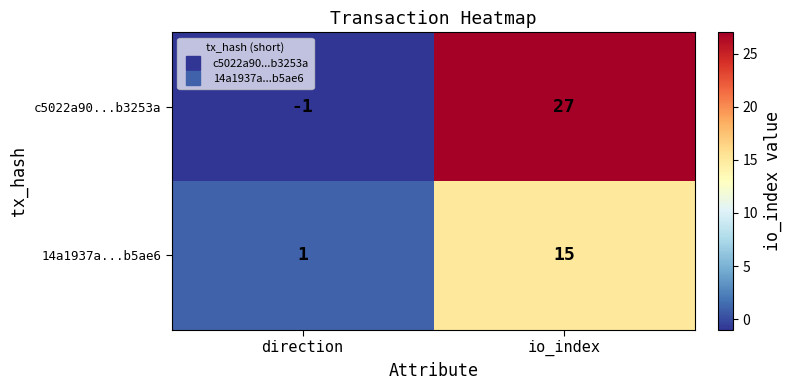

Rank the series by their maximum value, from highest to lowest.

c5022a90...b3253a, 14a1937a...b5ae6